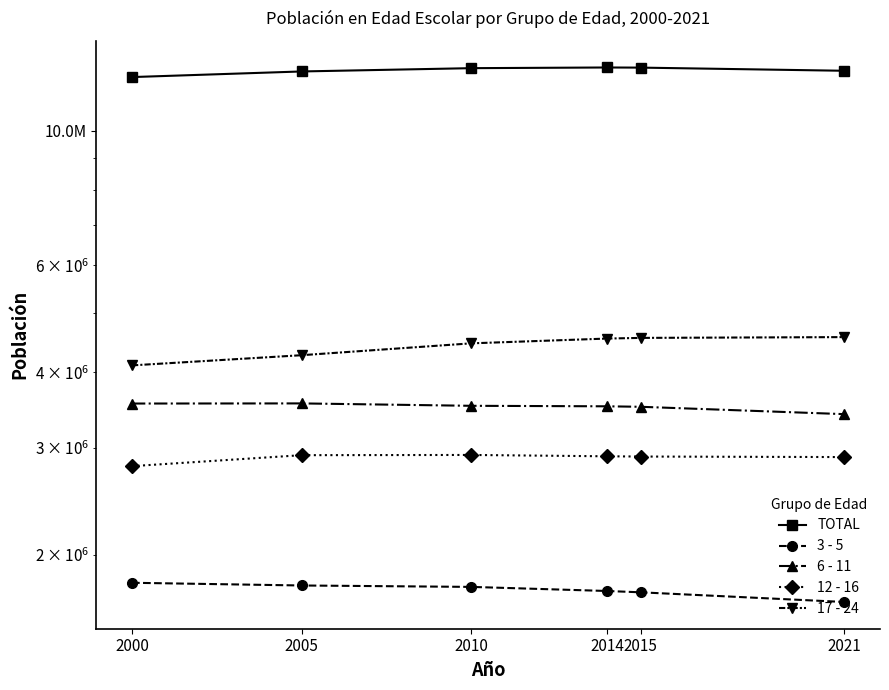

Rank the categories by 3 - 5 value from lowest to highest.

2021, 2015, 2014, 2010, 2005, 2000